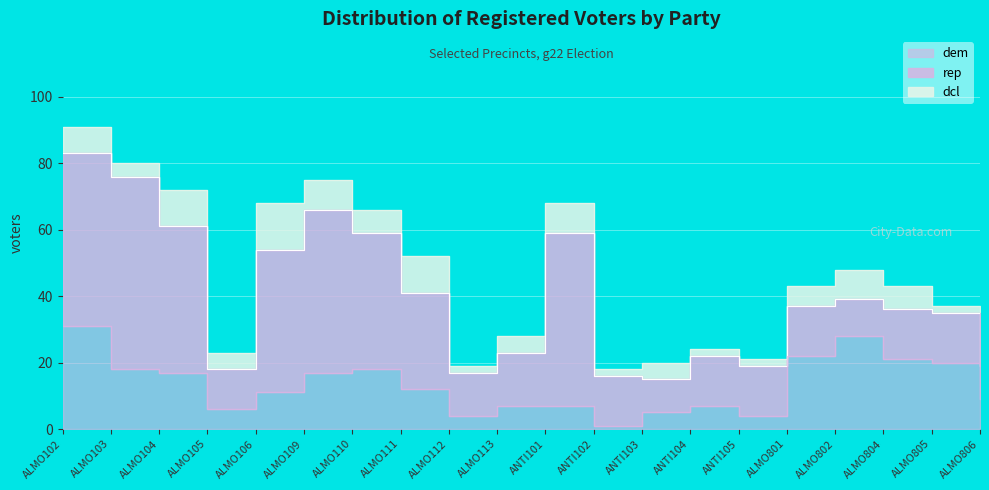

What is the label of the 10th point from the left?

ALMO113